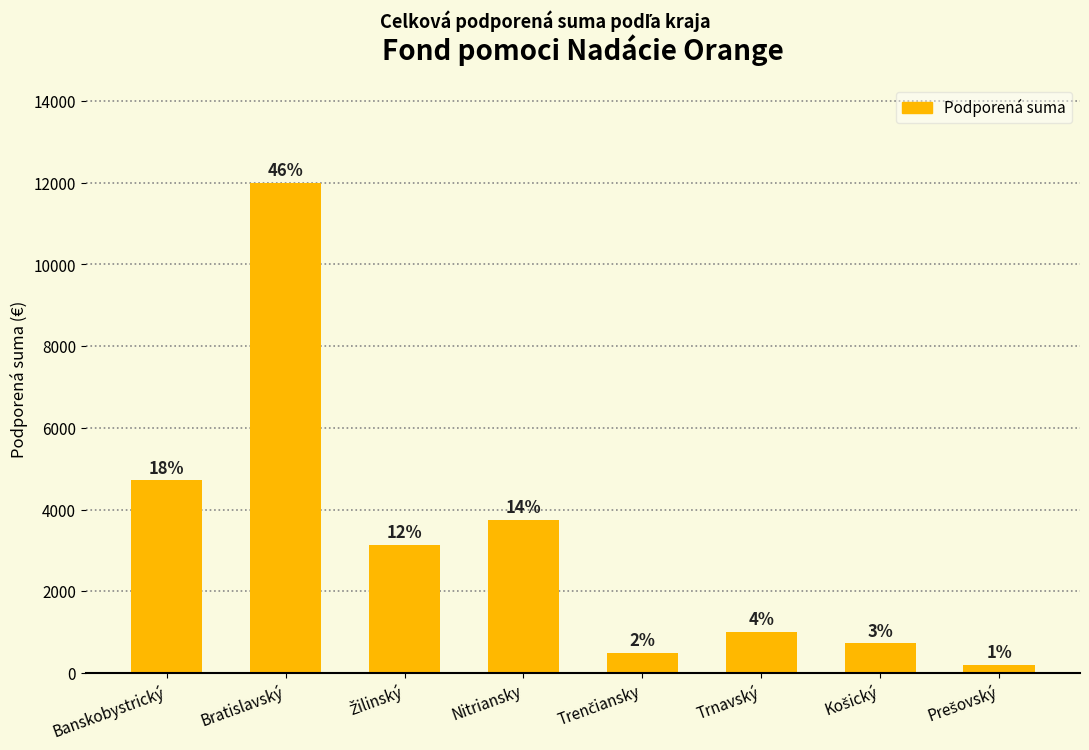

Are the bars horizontal?

No